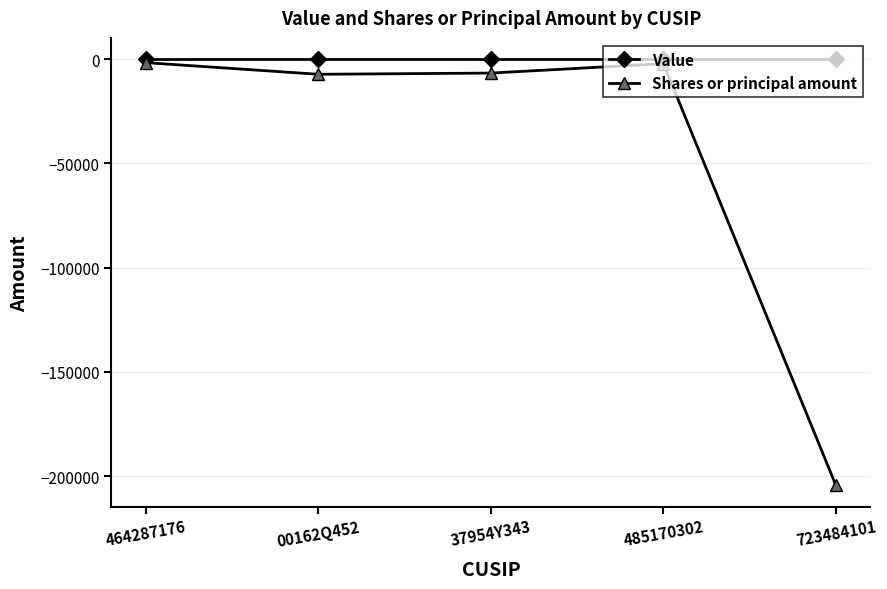

What is the label of the 3rd point from the left?

37954Y343